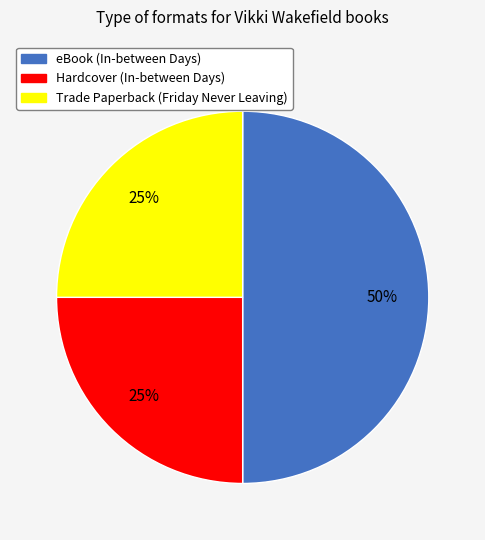

Combined, do Trade Paperback (Friday Never Leaving) and eBook (In-between Days) account for over 50%?

Yes